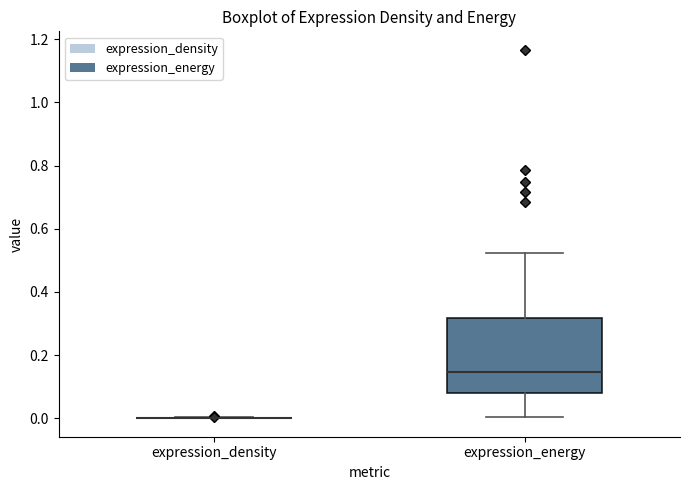

Comparing the boxes themselves (not the whiskers), which one is the tallest?

expression_energy